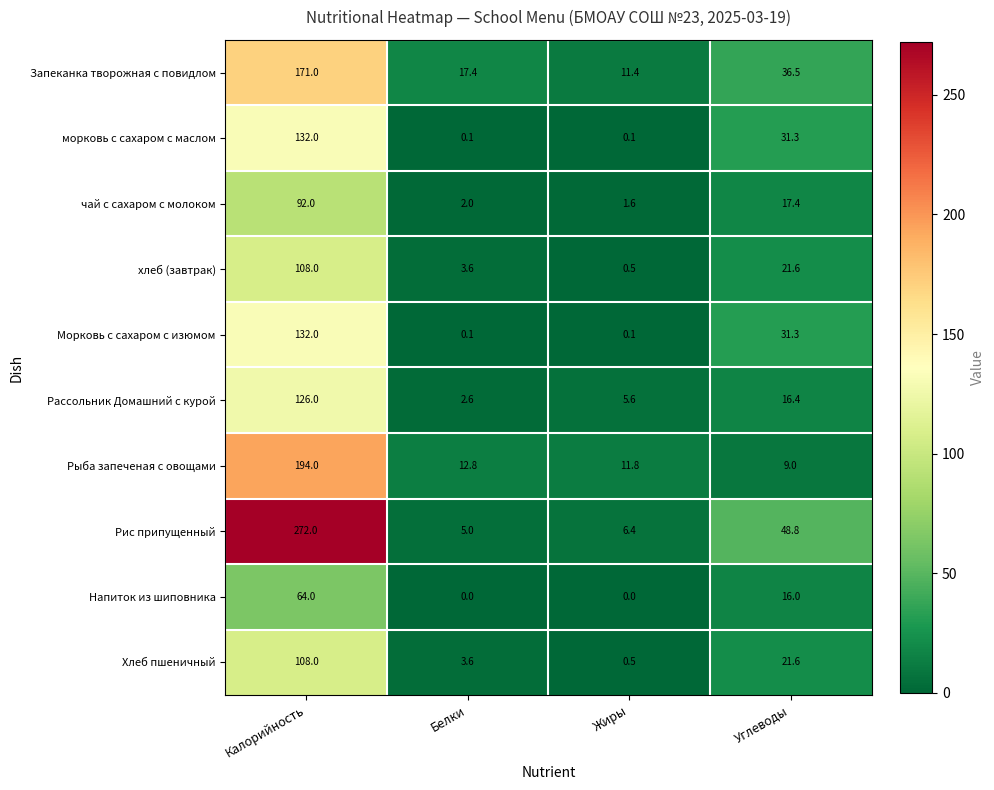

Where is чай с сахаром с молоком nearest to the value 46?

Углеводы